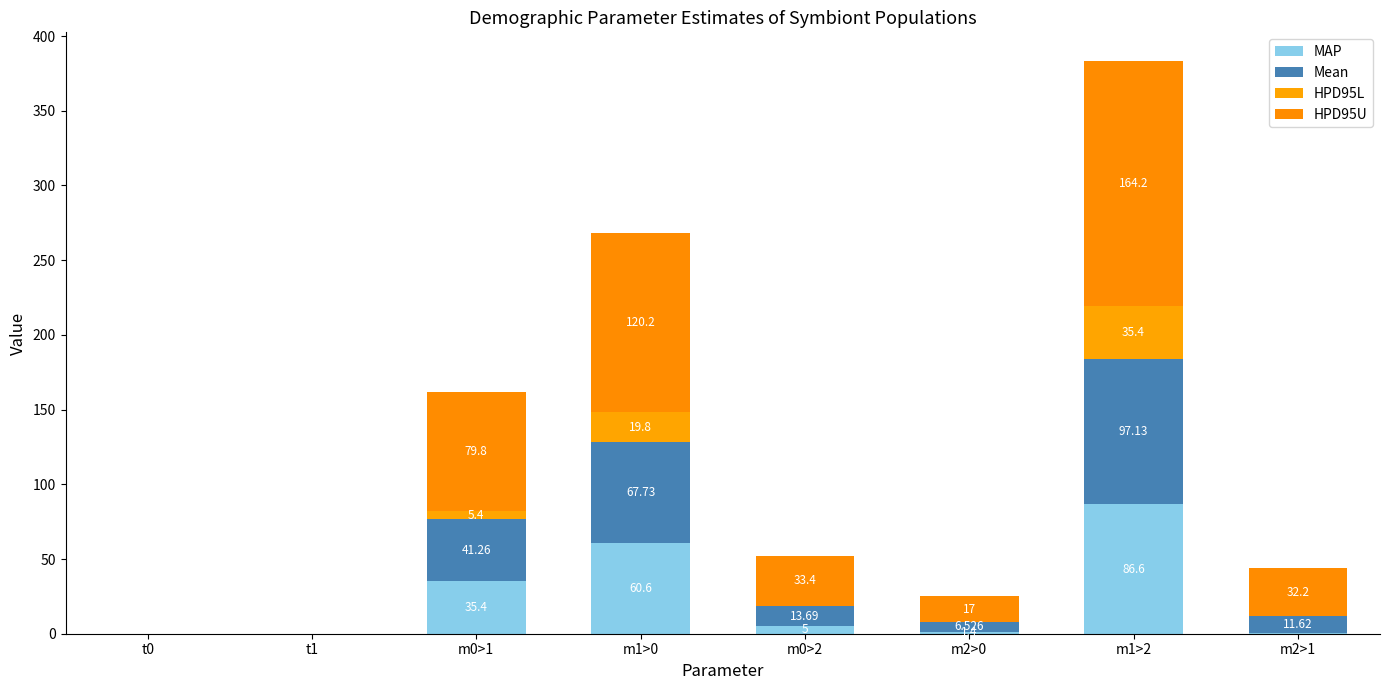

Are the bars grouped side by side (vs. stacked)?

No